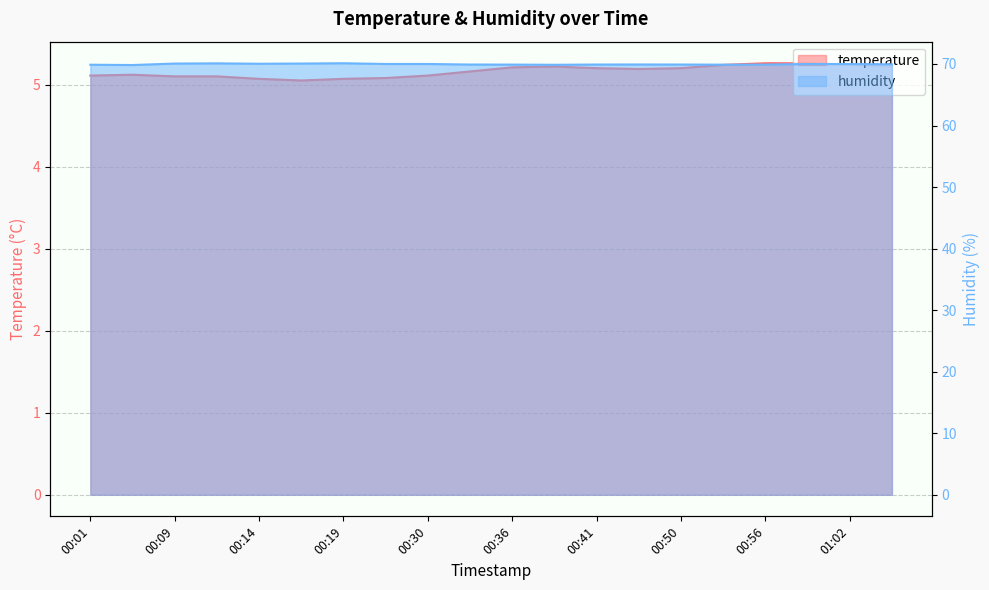

What is the difference between the maximum and minimum values in the temperature series?

0.2